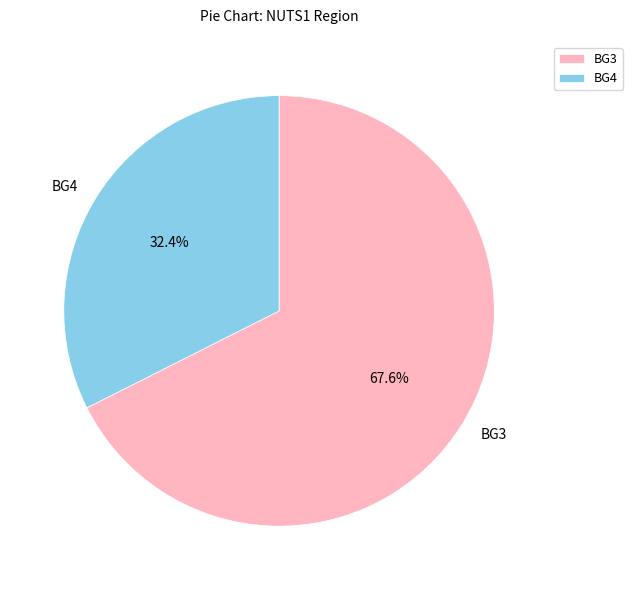

What is the largest slice in the pie chart?

BG3